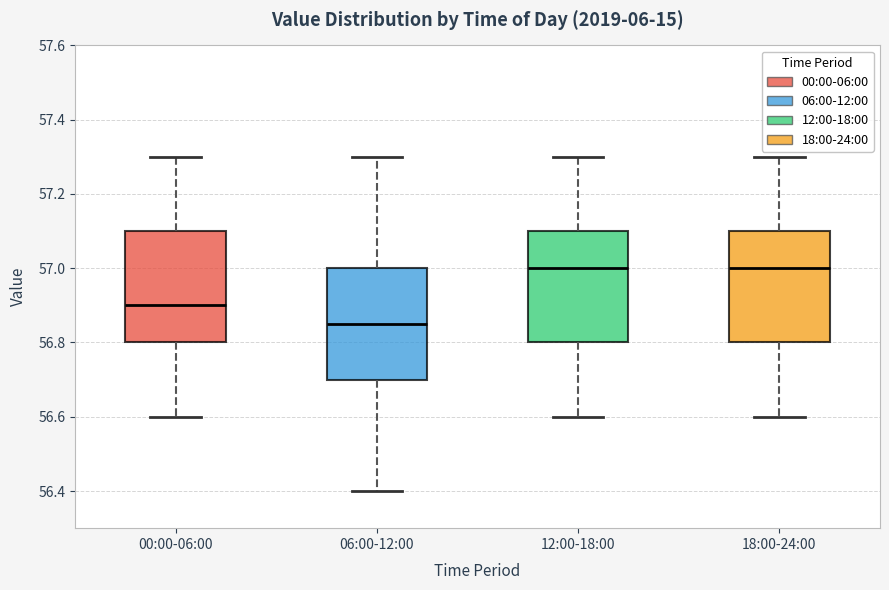

Where does the median line of the box for 12:00-18:00 sit on the y-axis? The values are not printed on the chart, so give them approximately, as read against the axis.

57.00